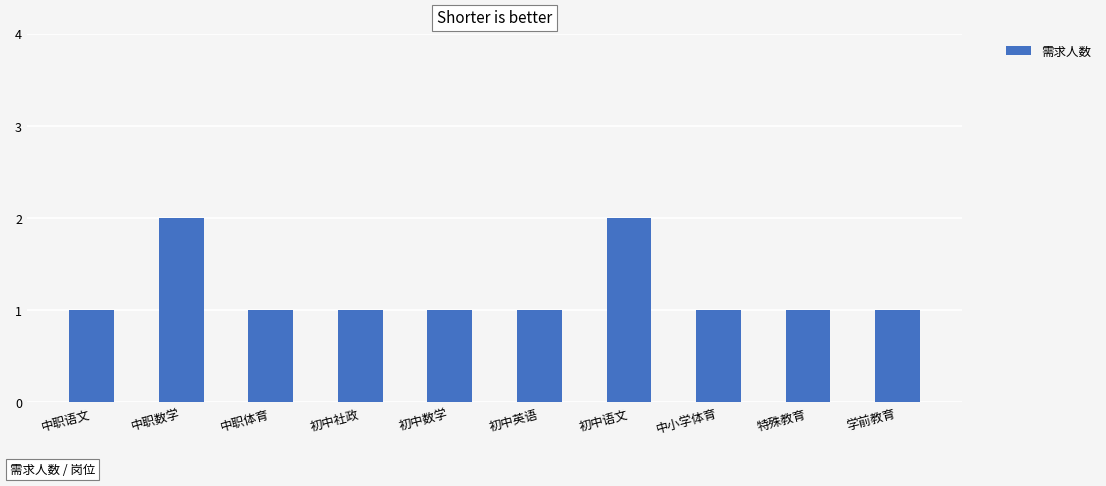

What is the smallest value displayed?

1